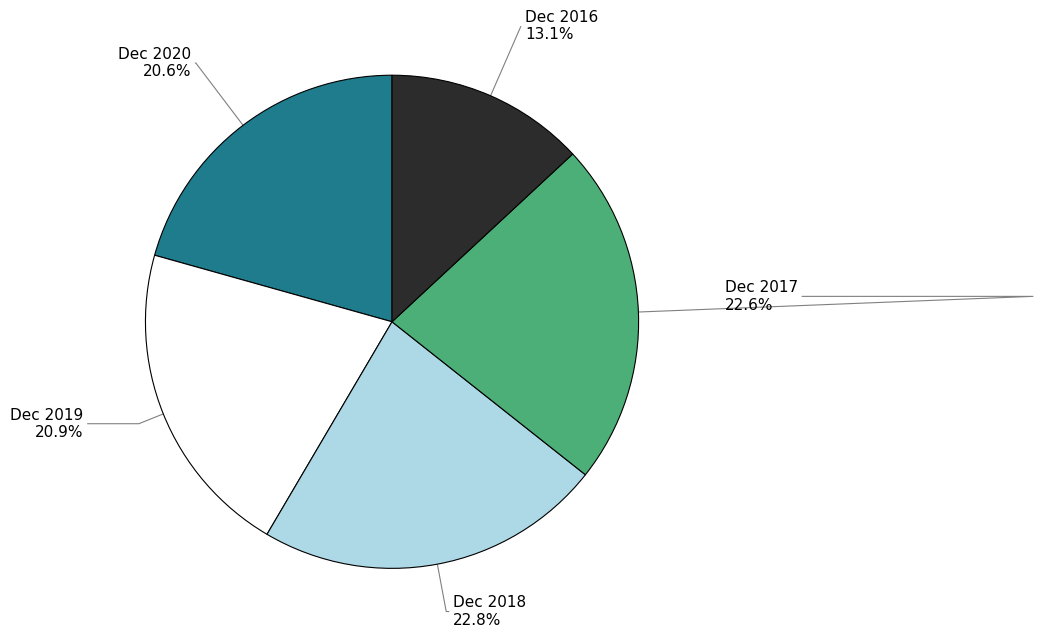

Is there any slice that represents more than half of the pie?

No